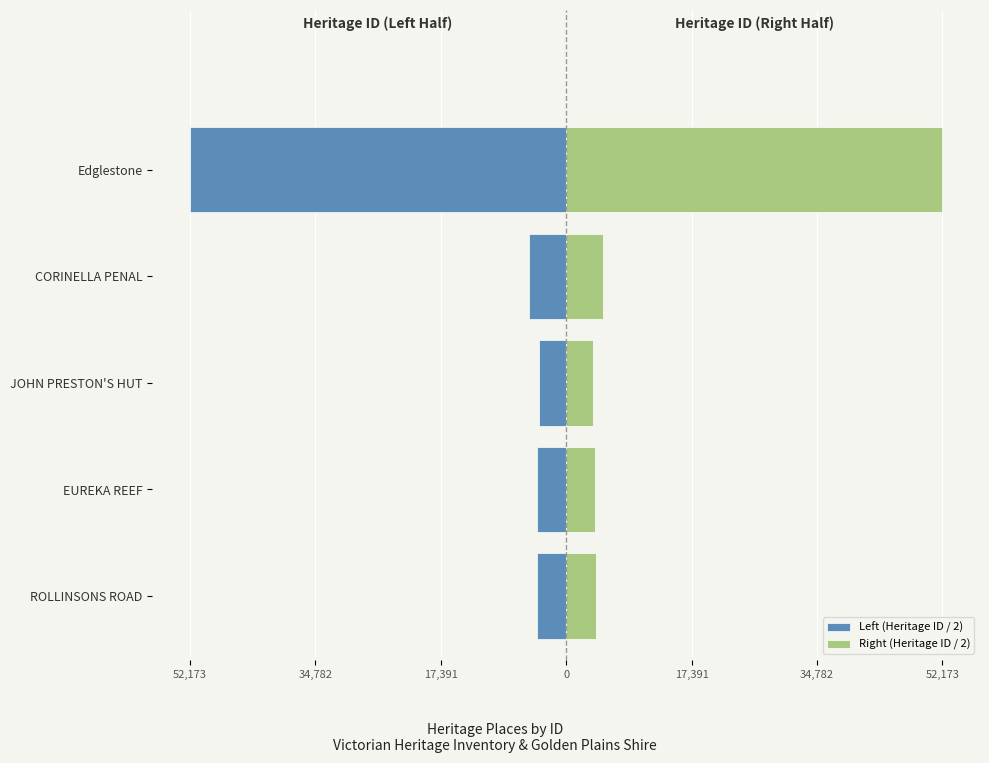

How many series are shown in this chart?

2